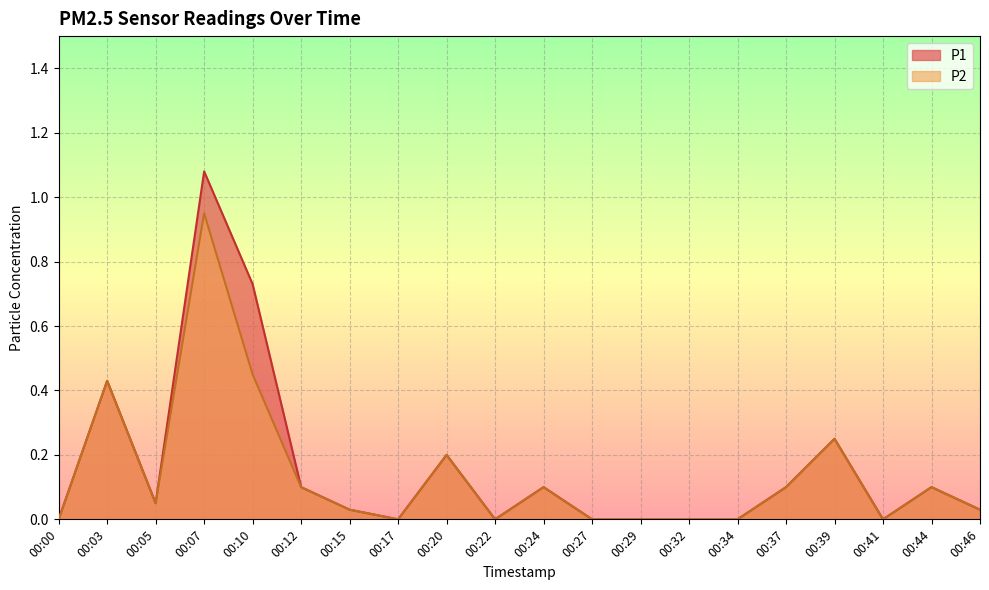

How many interior local valleys does the P1 series have?

4